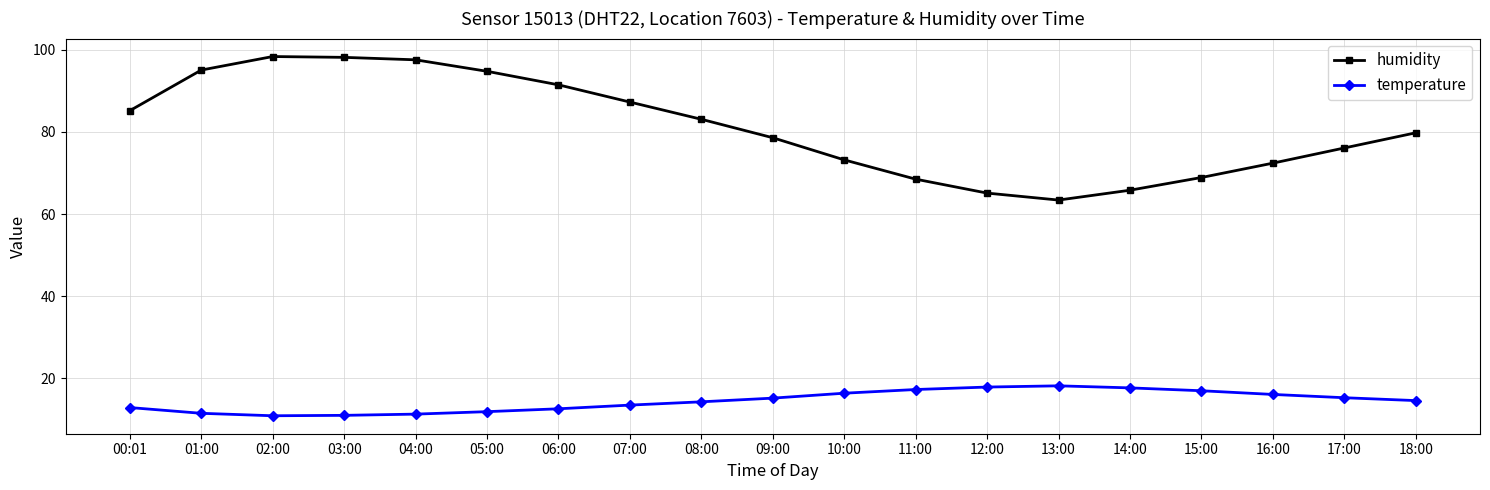

True or false: temperature has a value of 14.2 at 08:00.

True